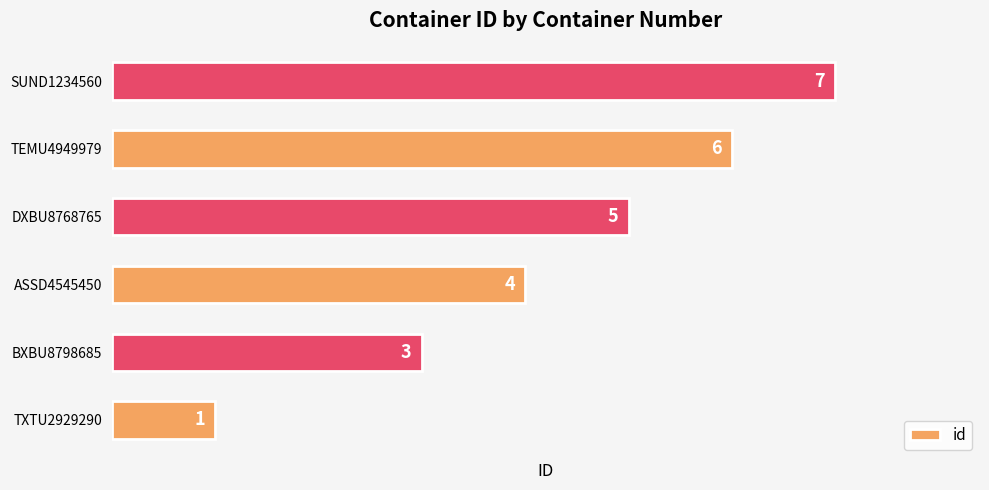

List the labels in order of value, largest first.

SUND1234560, TEMU4949979, DXBU8768765, ASSD4545450, BXBU8798685, TXTU2929290